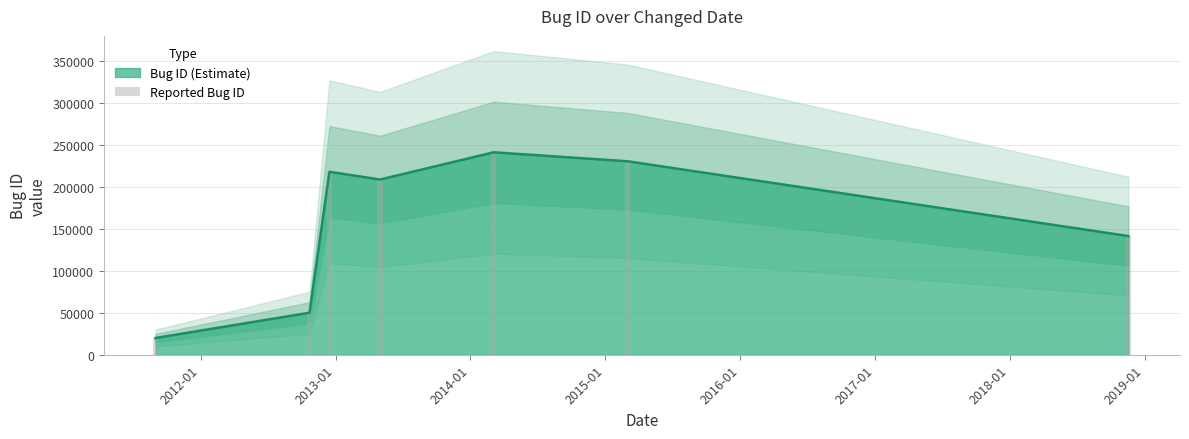

What is the highest value of the Bug ID (Estimate) series?

240828